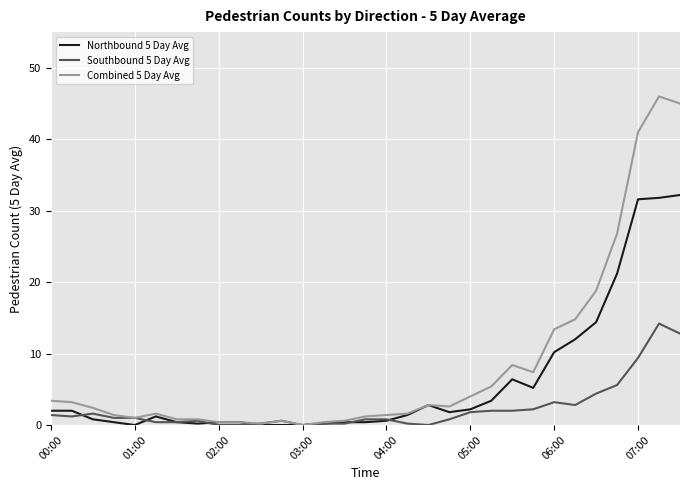

What is the greatest value displayed?

46.0